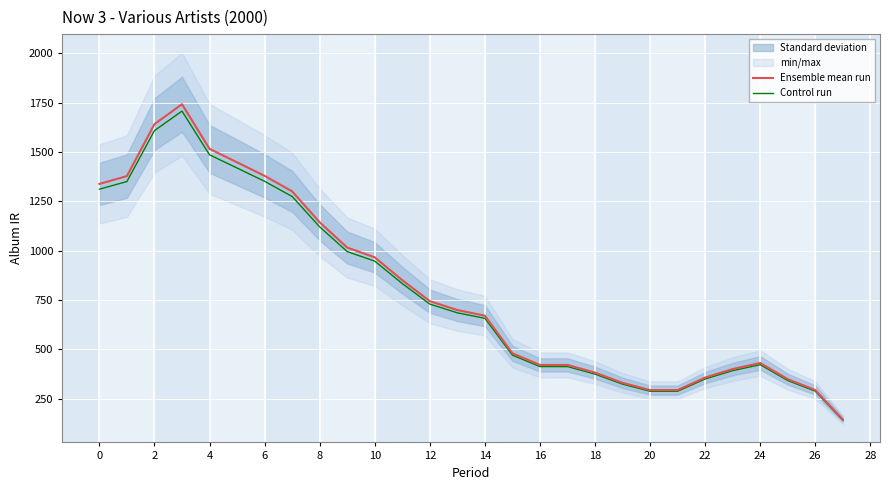

The value of Ensemble mean run at 6 is 1379.2. True or false?

True